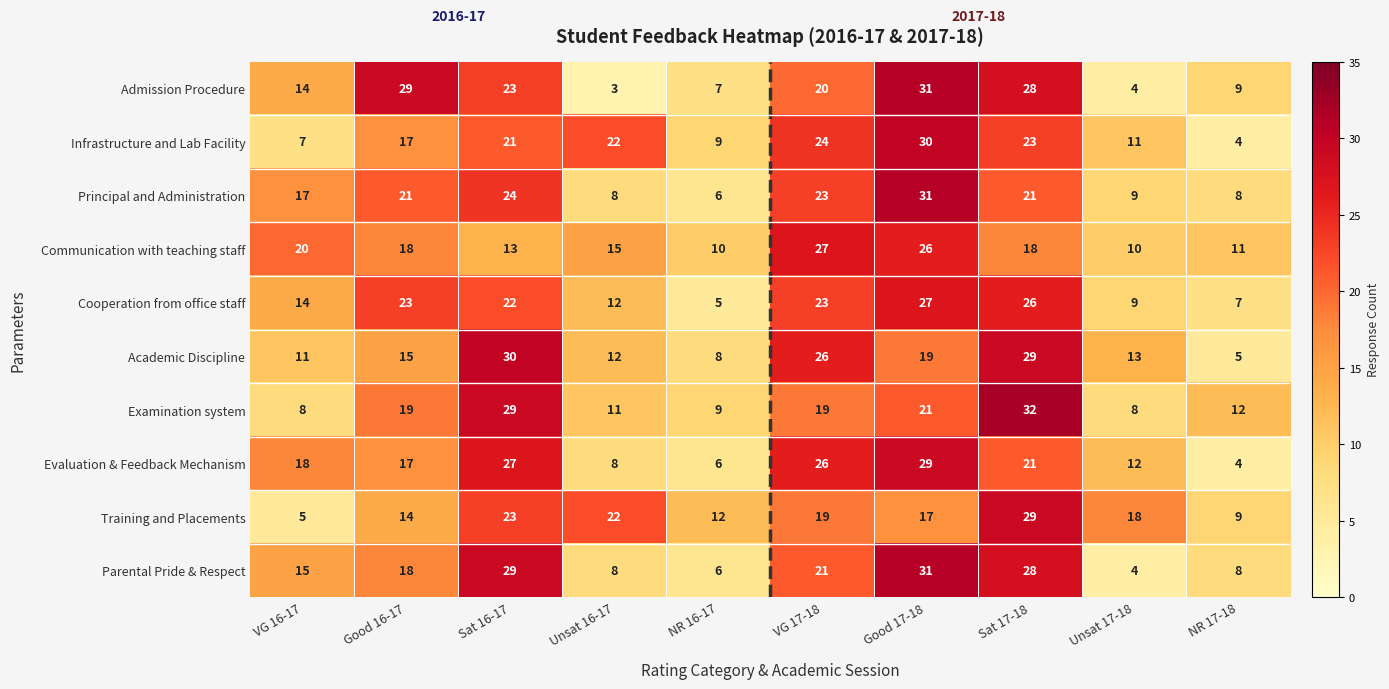

What is the difference between the maximum and minimum values in the Parental Pride & Respect series?

27